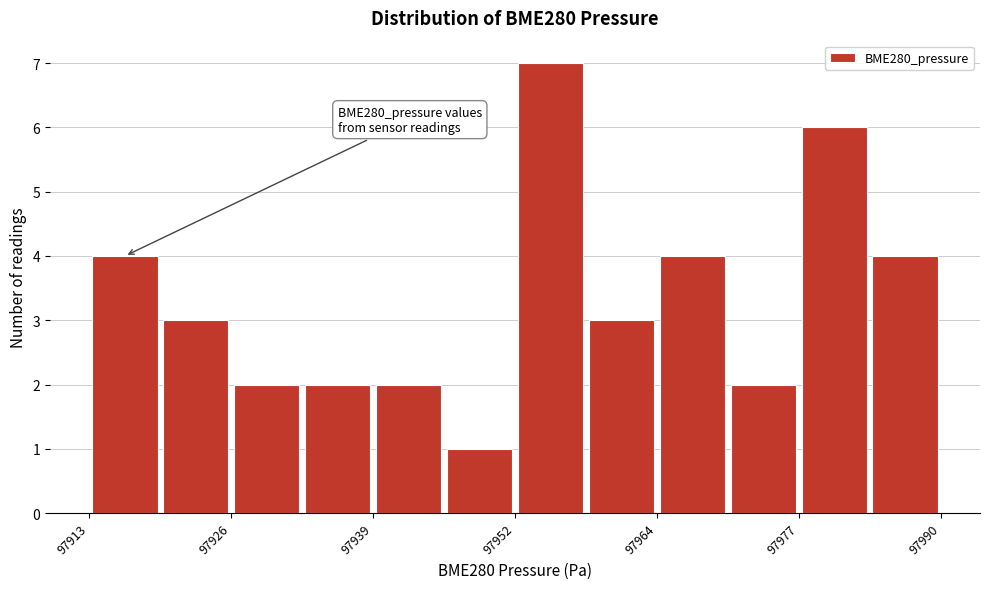

Read against the x-axis, roughly where is the centre of the tallest bar?

97954